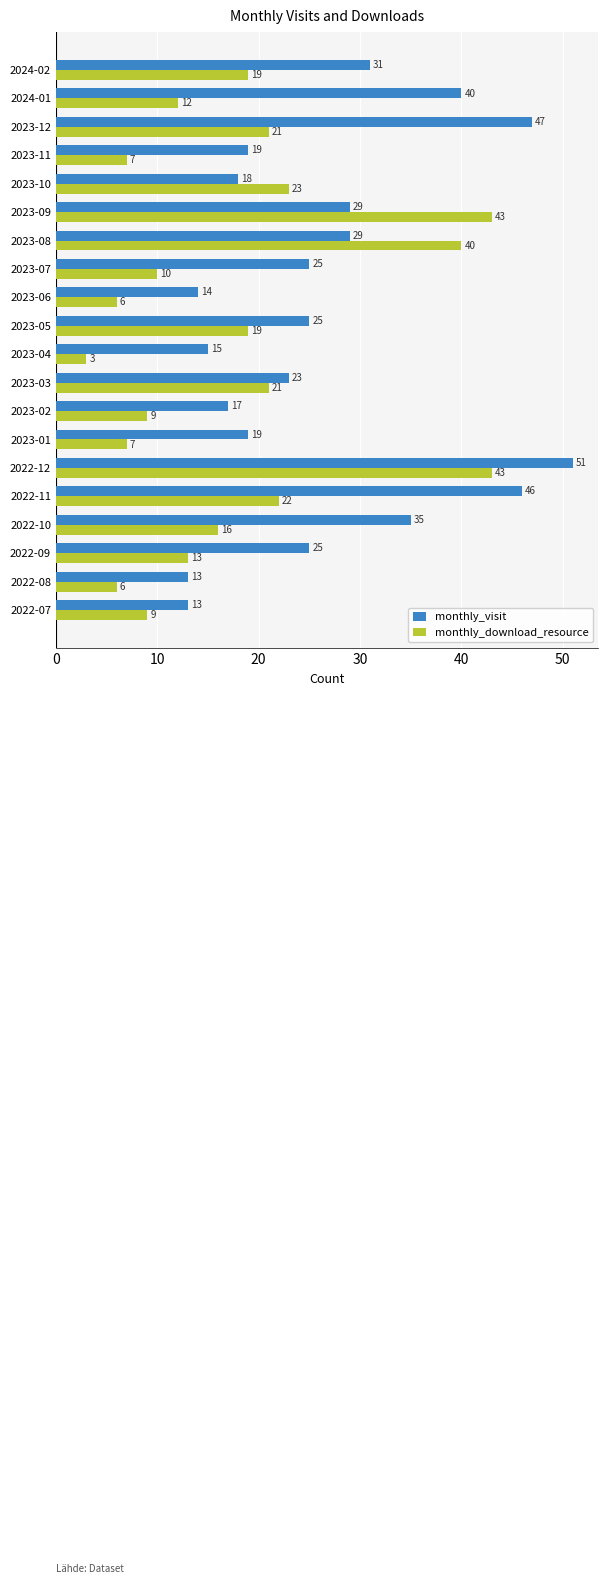

What is the difference between the highest and lowest values at 2023-07?

15